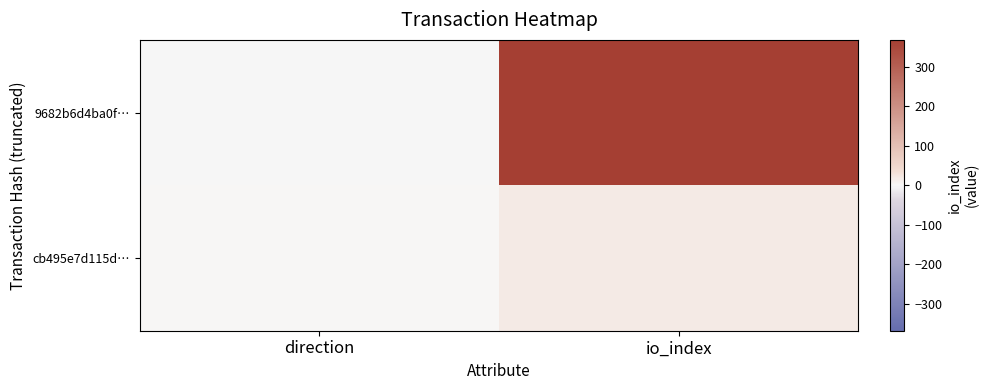

Which series has the largest range (max minus min)?

9682b6d4ba0f…